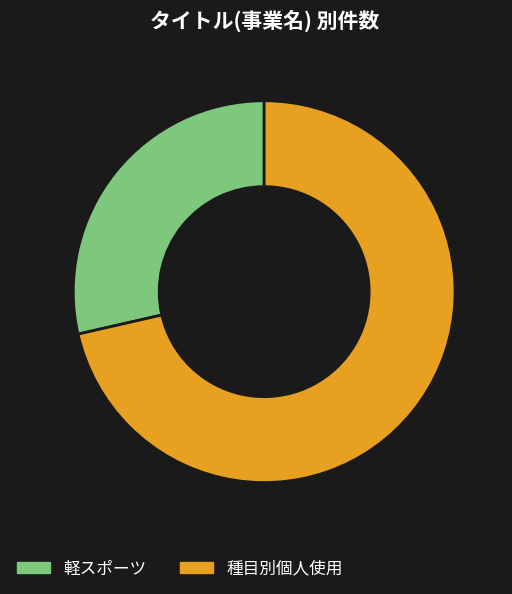

Between 種目別個人使用 and 軽スポーツ, which is larger?

種目別個人使用